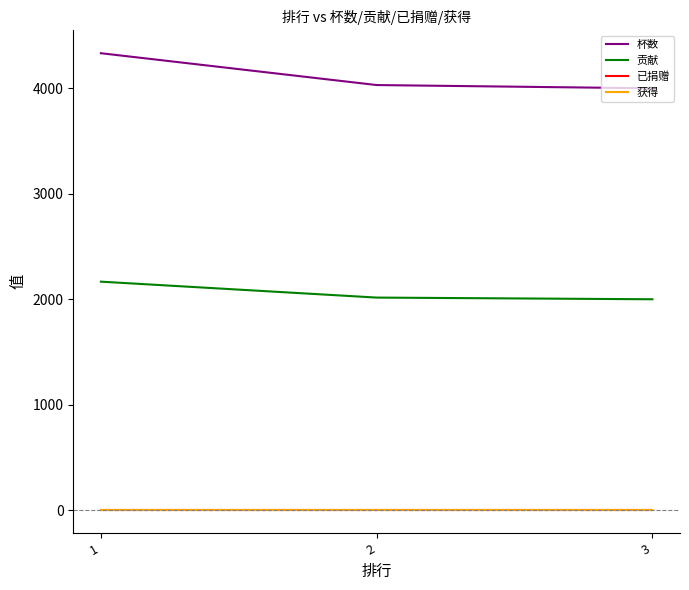

What is the value of the 贡献 point at the 2nd from the left?

2016